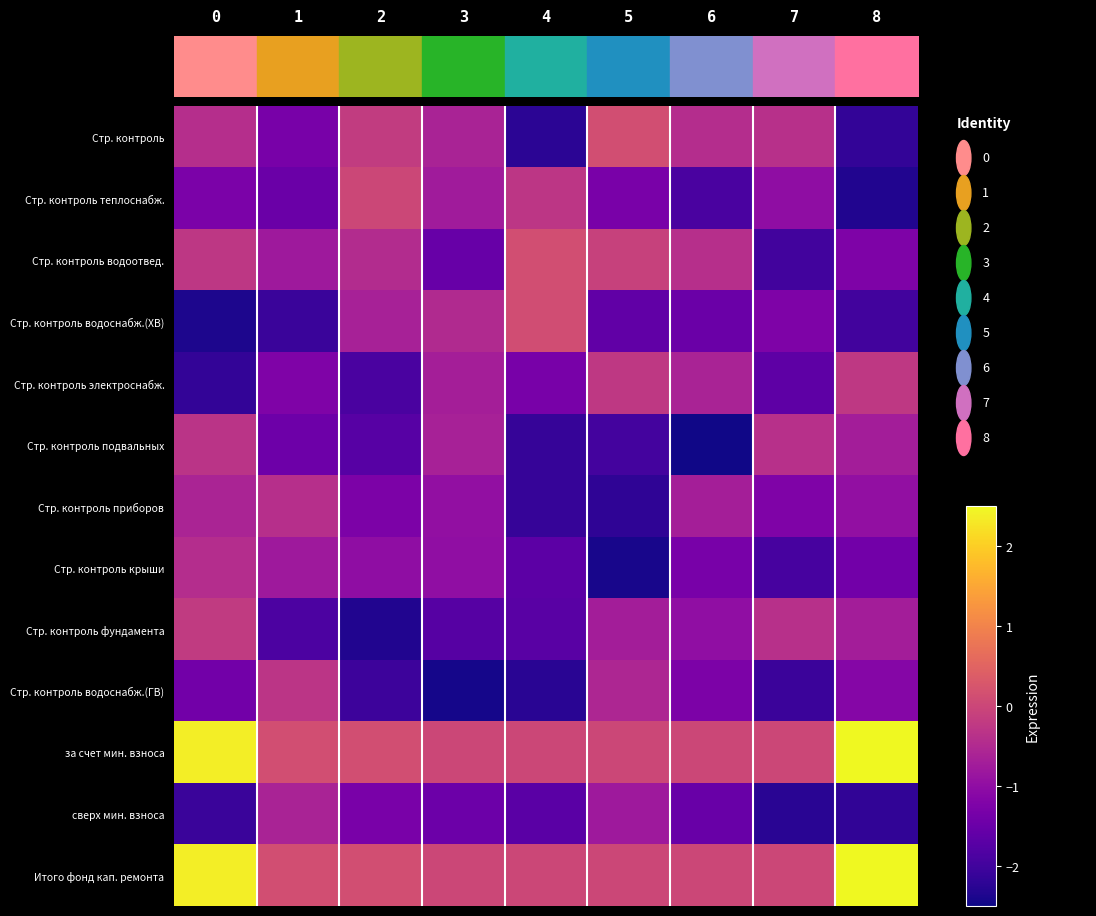

Rank the series by their maximum value, from highest to lowest.

за счет мин. взноса, Итого фонд кап. ремонта, Стр. контроль, Стр. контроль водоотвед., Стр. контроль водоснабж.(ХВ), Стр. контроль теплоснабж., Стр. контроль фундамента, Стр. контроль электроснабж., Стр. контроль водоснабж.(ГВ), Стр. контроль подвальных, Стр. контроль приборов, Стр. контроль крыши, сверх мин. взноса